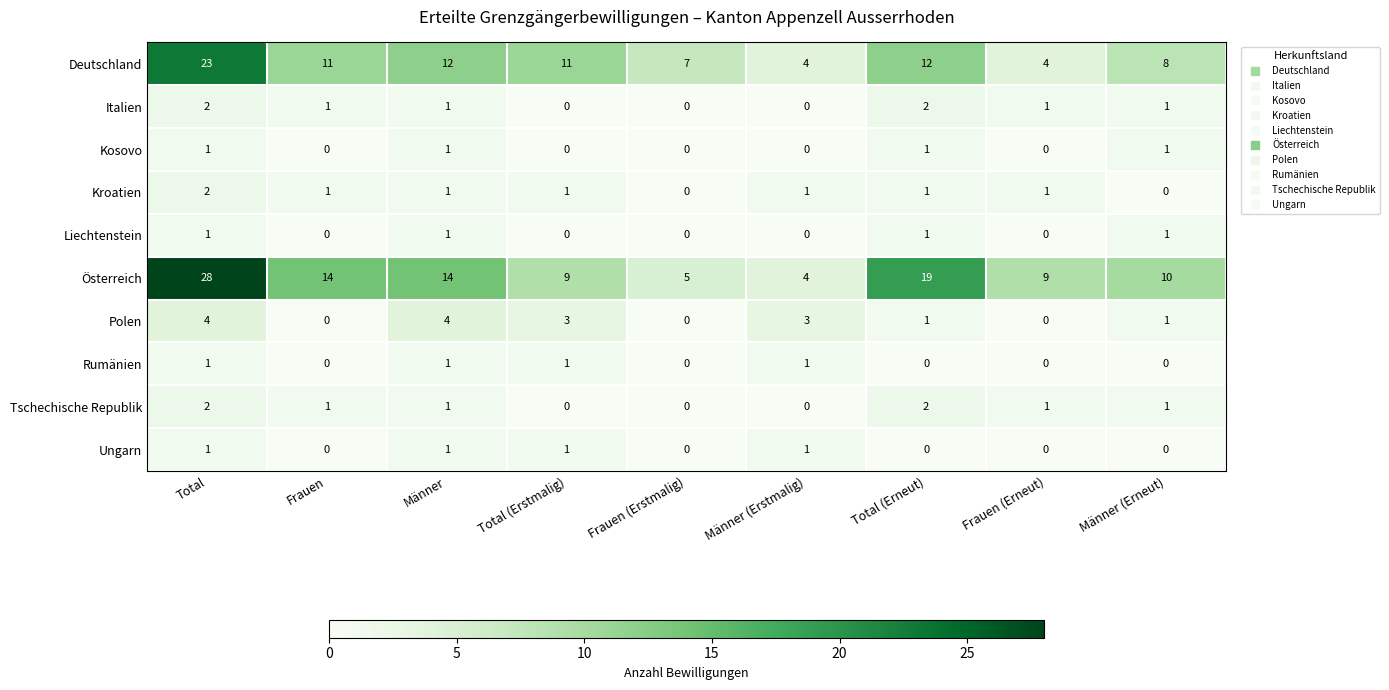

Is it true that Kosovo equals 1 at Männer (Erneut)?

True